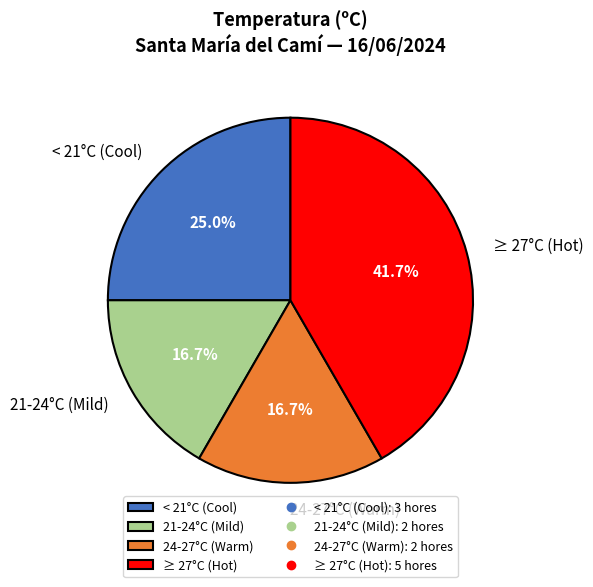

To the nearest percent, what is the average slice percentage?

25%